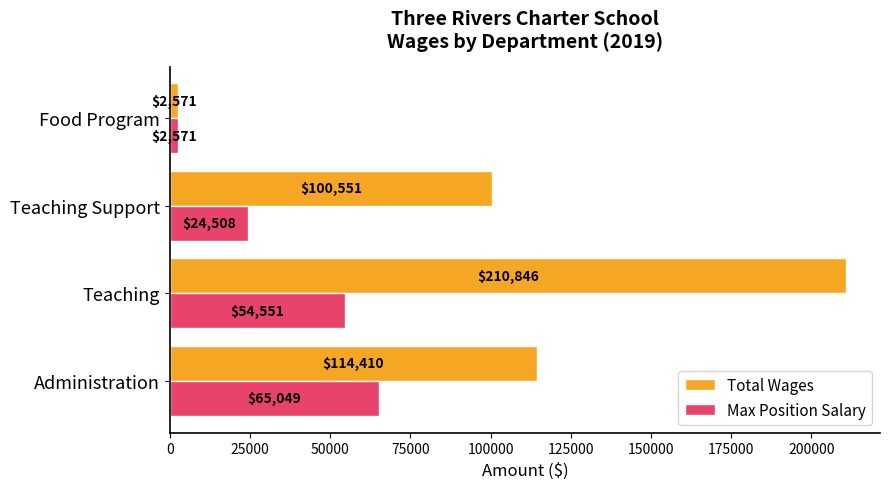

Where is Max Position Salary nearest to the value 33810?

Teaching Support